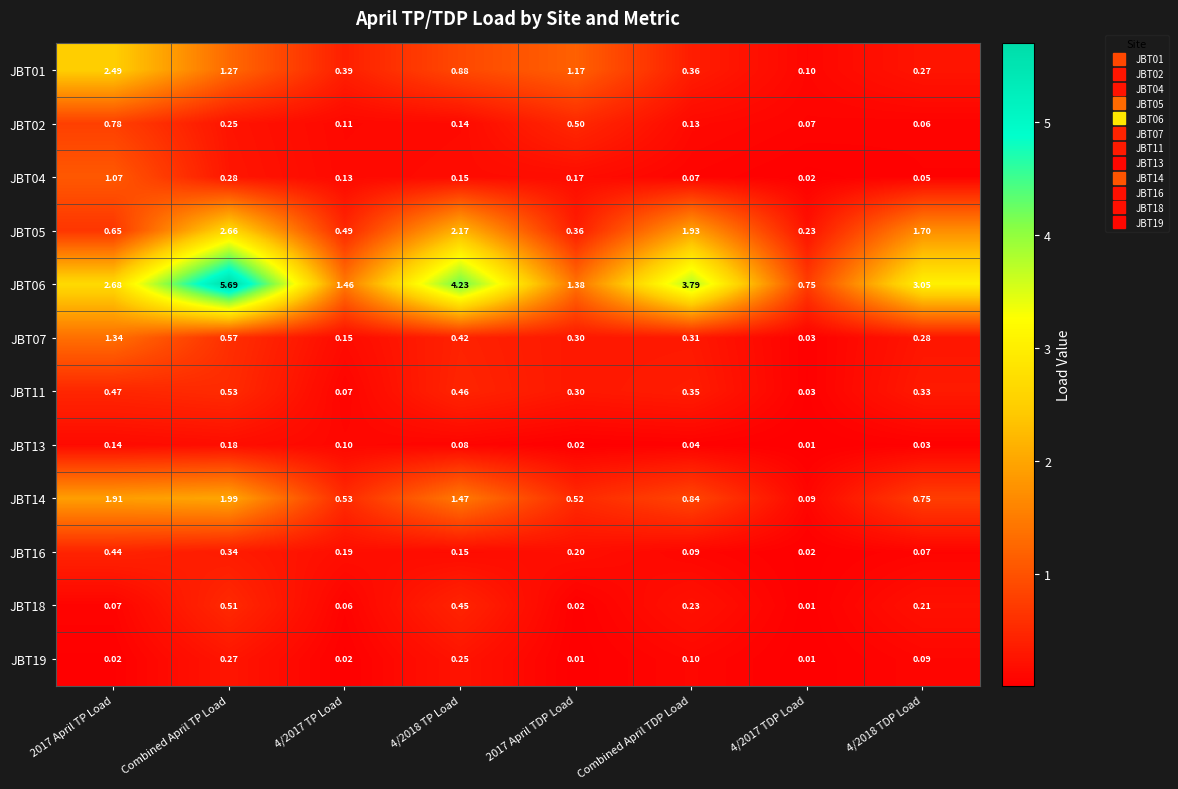

Which series has the largest total across all categories?

JBT06